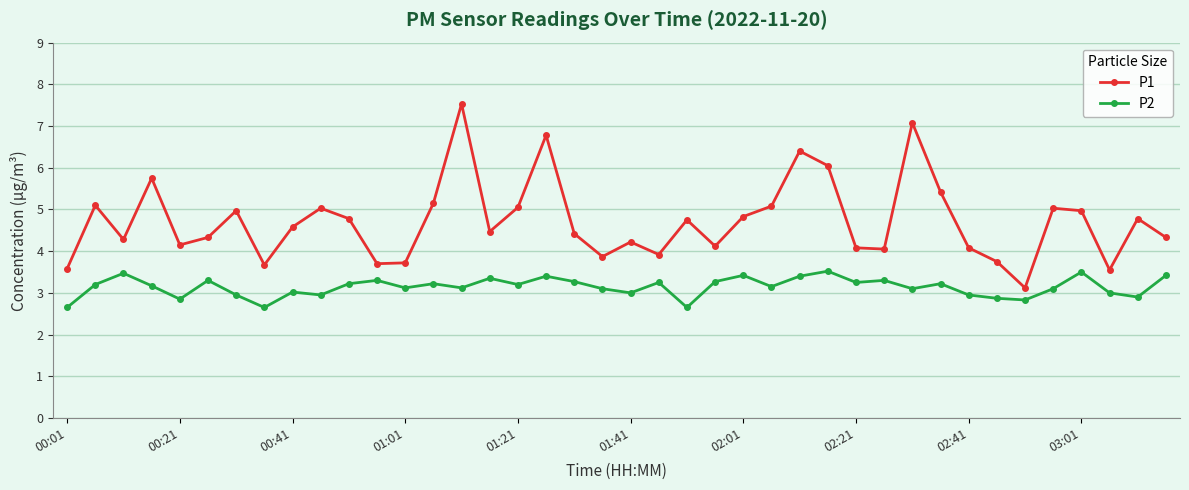

What is the value of the P1 point at the 29th from the left?

4.1